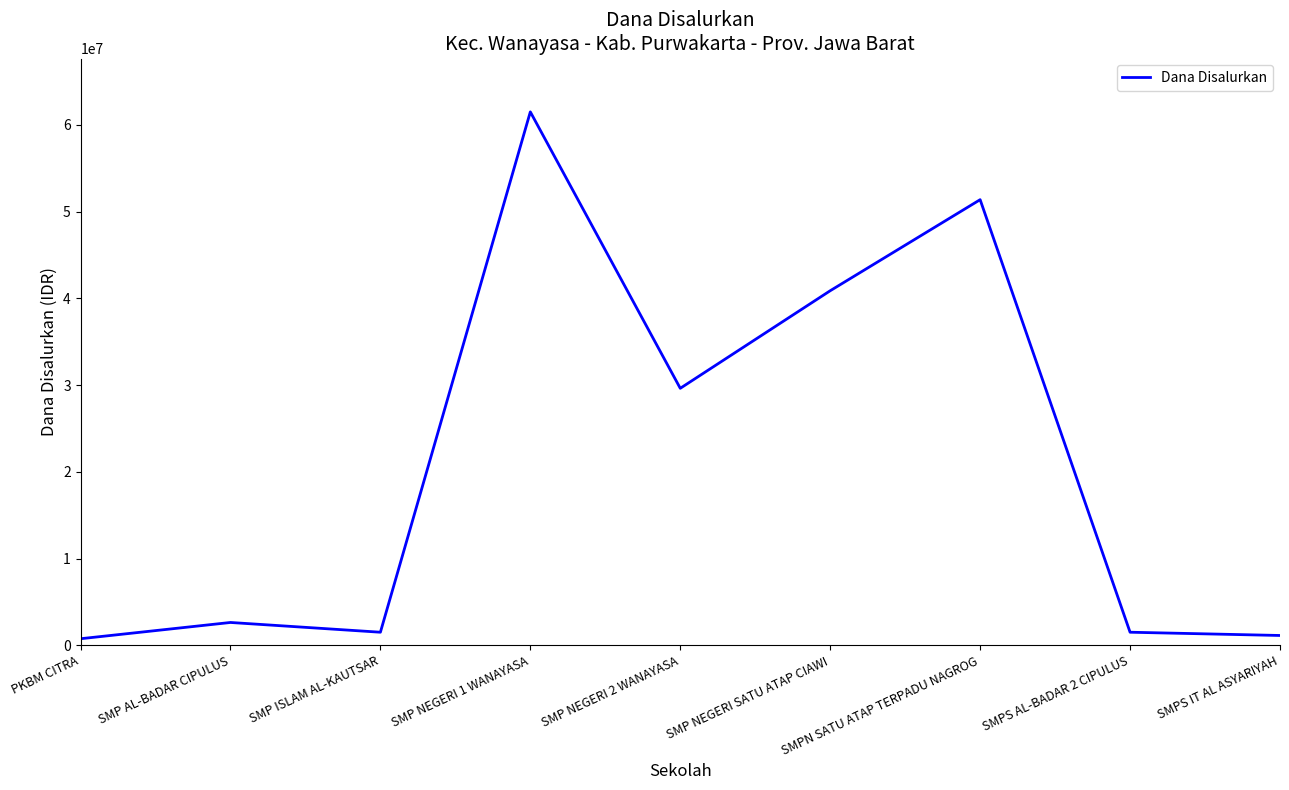

What is the difference between the maximum and minimum values?

60750000